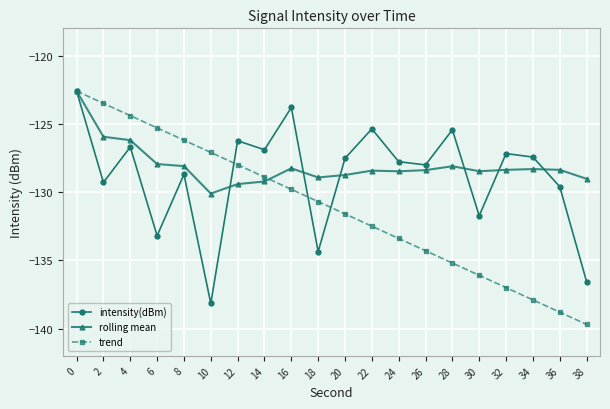

Is it true that intensity(dBm) equals -127.5 at 20?

True